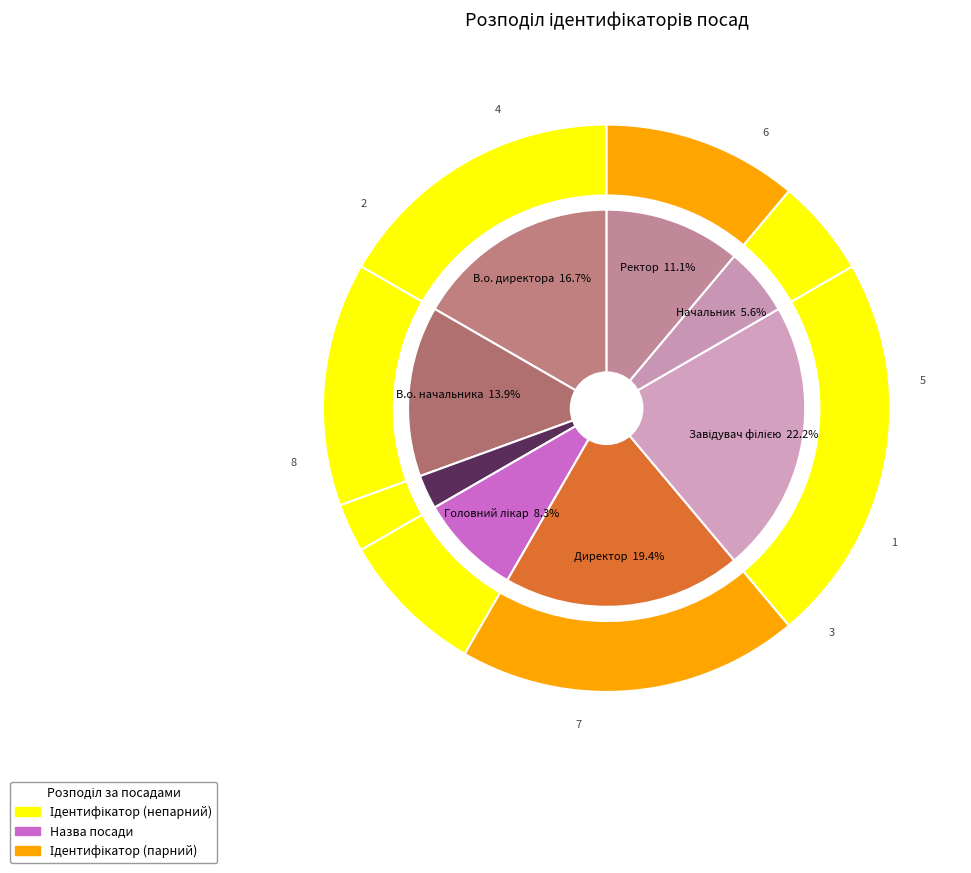

What portion of the pie excludes Завідувач філією?

77.8%